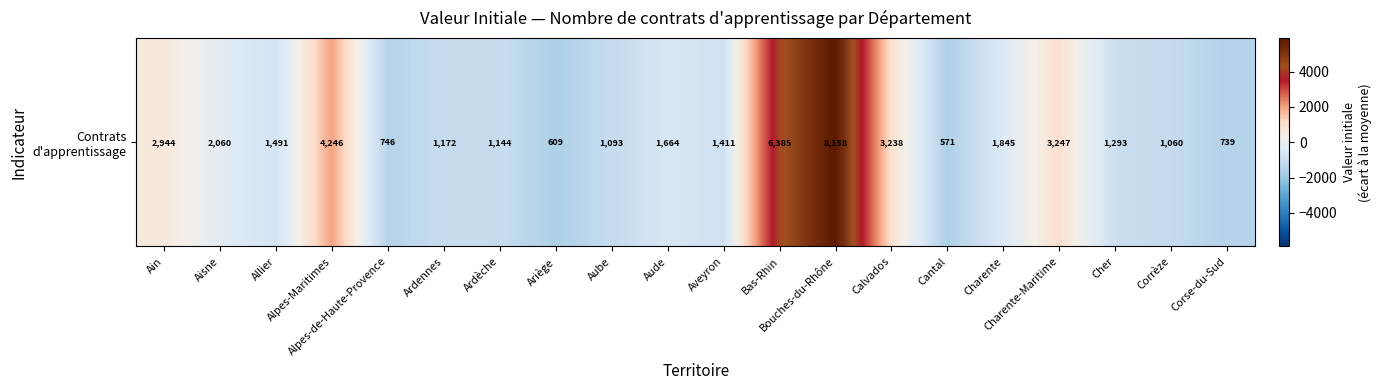

What is the sum of the values at Corrèze and Ain?

-507.6